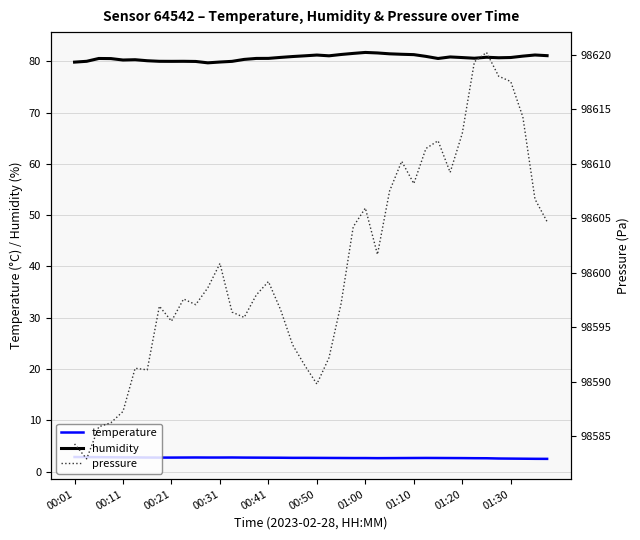

Which category has the highest value in the pressure series?

34